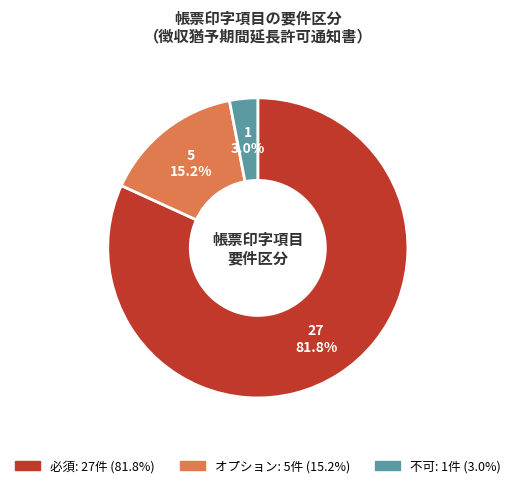

To the nearest percent, what is the difference between the オプション and 必須 slice percentages?

67%